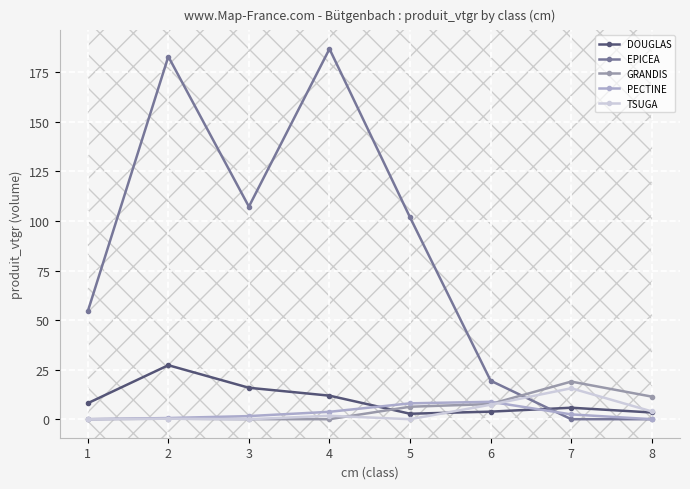

True or false: EPICEA has more than 1 points higher than both neighbors.

True